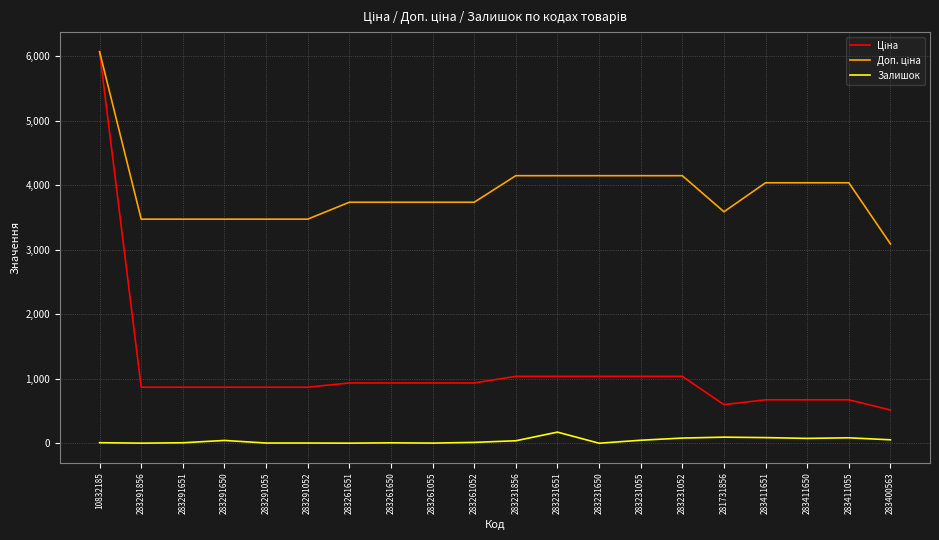

Is it true that Залишок equals 3.0 at 283291052?

True